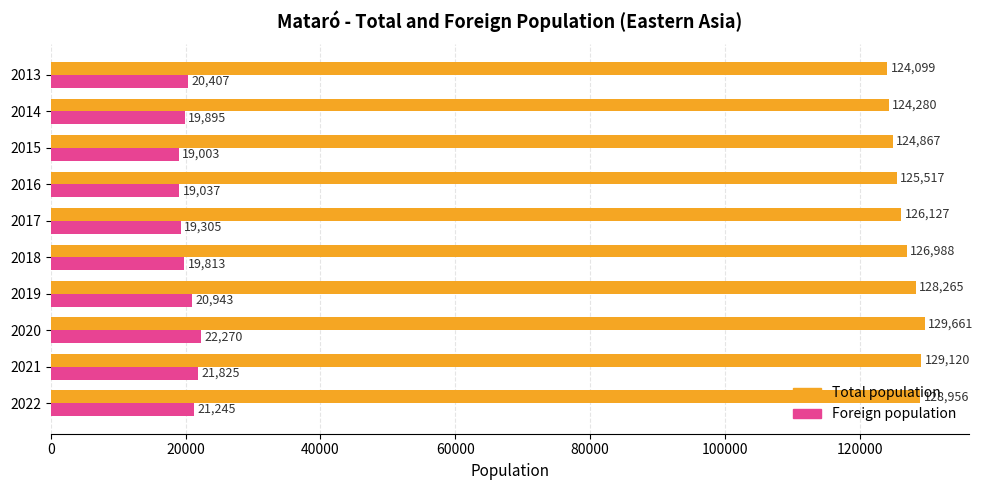

List the labels in order of Foreign population value, largest first.

2020, 2021, 2022, 2019, 2013, 2014, 2018, 2017, 2016, 2015